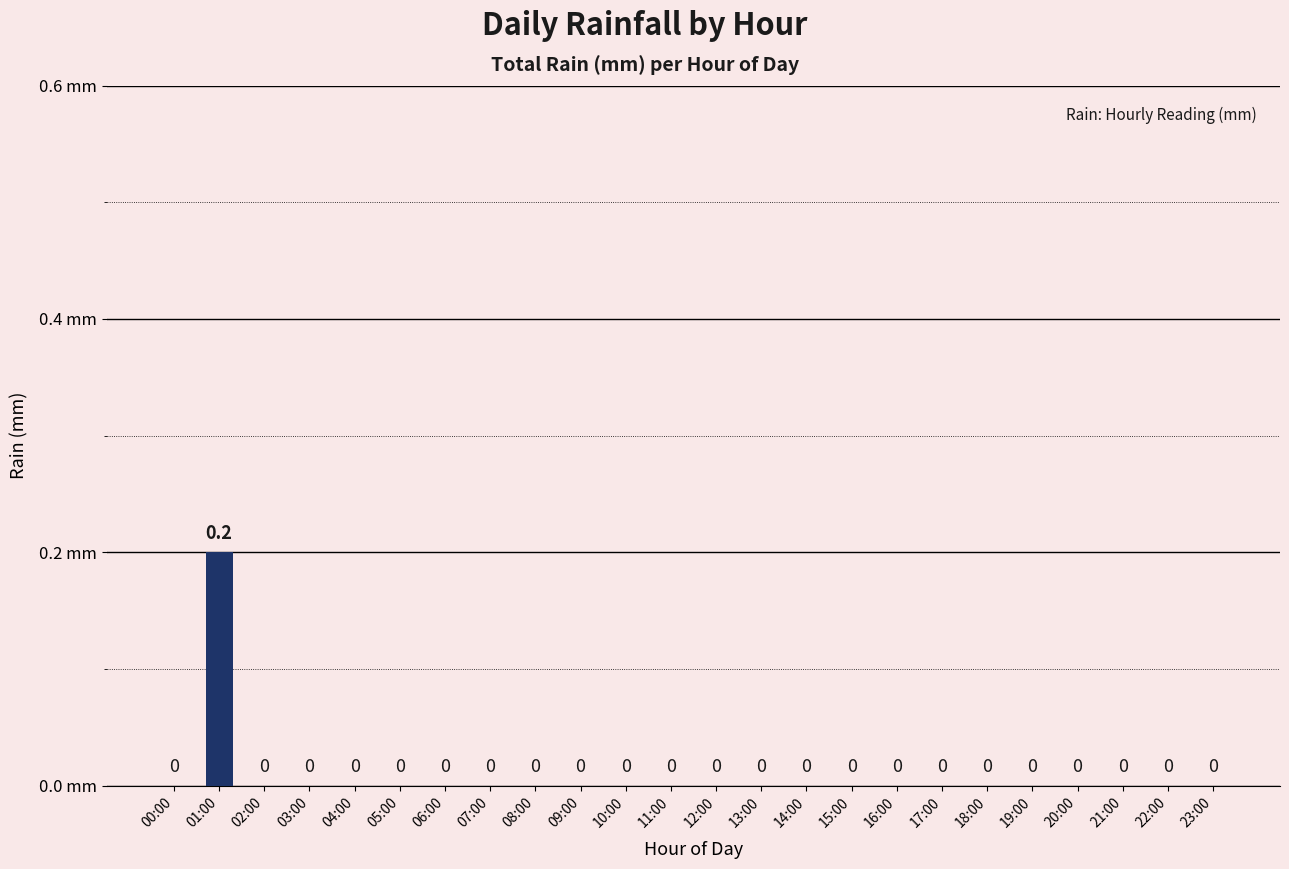

Which label corresponds to the largest value in the chart?

01:00